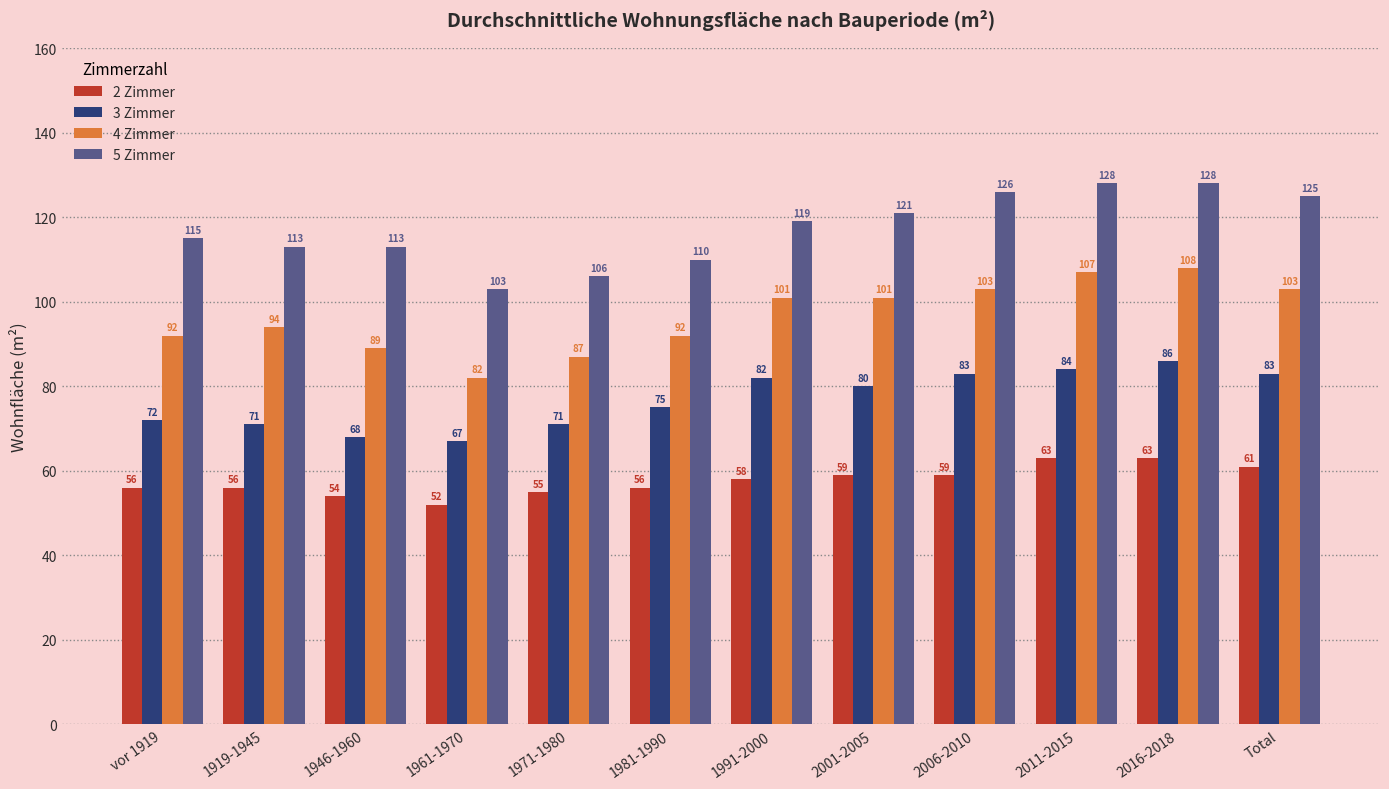

Reading left to right, what are all the values shown in this chart?

2 Zimmer: vor 1919=56	1919-1945=56	1946-1960=54	1961-1970=52	1971-1980=55	1981-1990=56	1991-2000=58	2001-2005=59	2006-2010=59	2011-2015=63	2016-2018=63	Total=61
3 Zimmer: vor 1919=72	1919-1945=71	1946-1960=68	1961-1970=67	1971-1980=71	1981-1990=75	1991-2000=82	2001-2005=80	2006-2010=83	2011-2015=84	2016-2018=86	Total=83
4 Zimmer: vor 1919=92	1919-1945=94	1946-1960=89	1961-1970=82	1971-1980=87	1981-1990=92	1991-2000=101	2001-2005=101	2006-2010=103	2011-2015=107	2016-2018=108	Total=103
5 Zimmer: vor 1919=115	1919-1945=113	1946-1960=113	1961-1970=103	1971-1980=106	1981-1990=110	1991-2000=119	2001-2005=121	2006-2010=126	2011-2015=128	2016-2018=128	Total=125